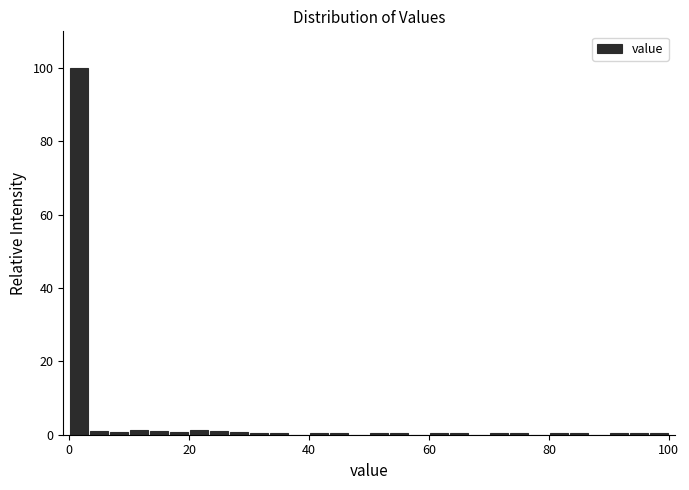

Read against the x-axis, roughly where is the centre of the tallest bar?

2